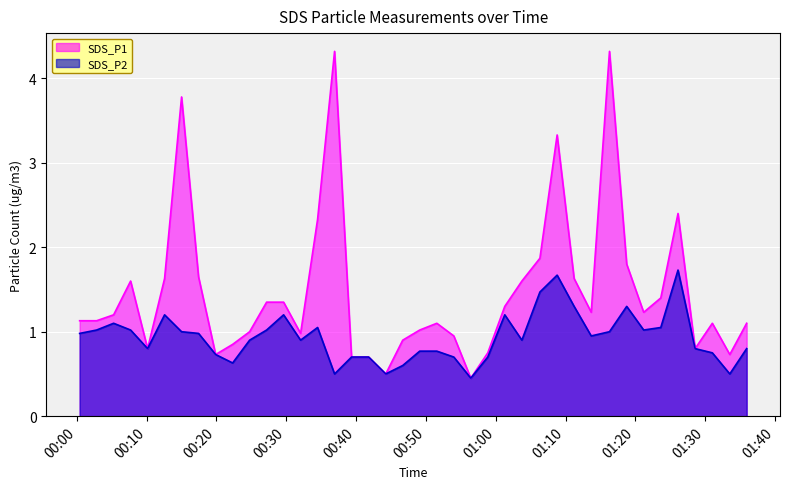

Which label corresponds to the smallest value in the chart?

2020/12/25 00:56:26